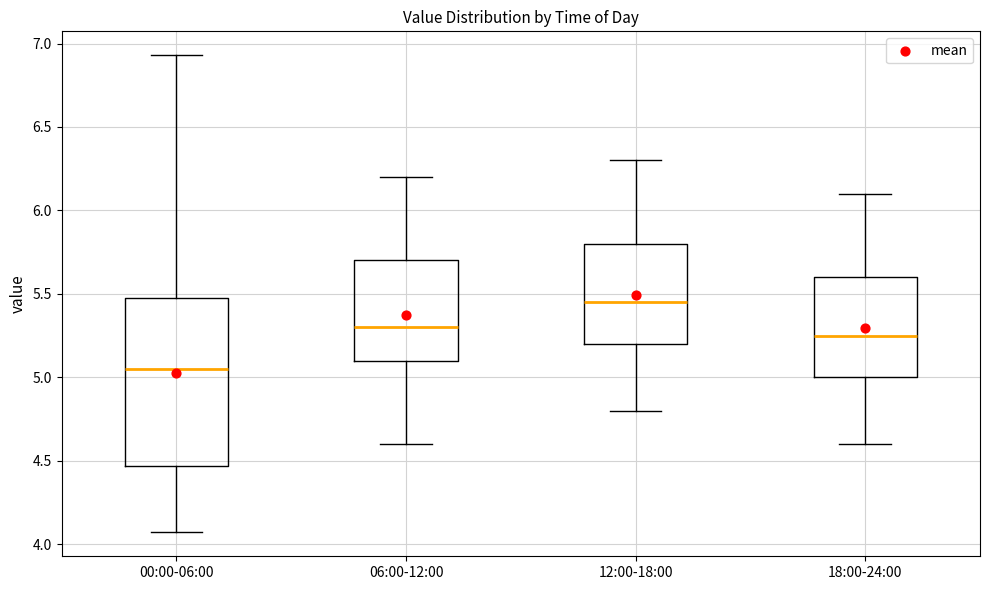

Reading left to right, transcribe this box plot: for each box, give where its median line is, the range the box spans, and where its two whiskers end, as read against the y-axis. The values are not printed on the chart, so give them approximately, as read against the axis.

00:00-06:00: median 5.05, box 4.45 to 5.50, whiskers 4.05 to 6.95
06:00-12:00: median 5.30, box 5.10 to 5.70, whiskers 4.60 to 6.20
12:00-18:00: median 5.45, box 5.20 to 5.80, whiskers 4.80 to 6.30
18:00-24:00: median 5.25, box 5.00 to 5.60, whiskers 4.60 to 6.10